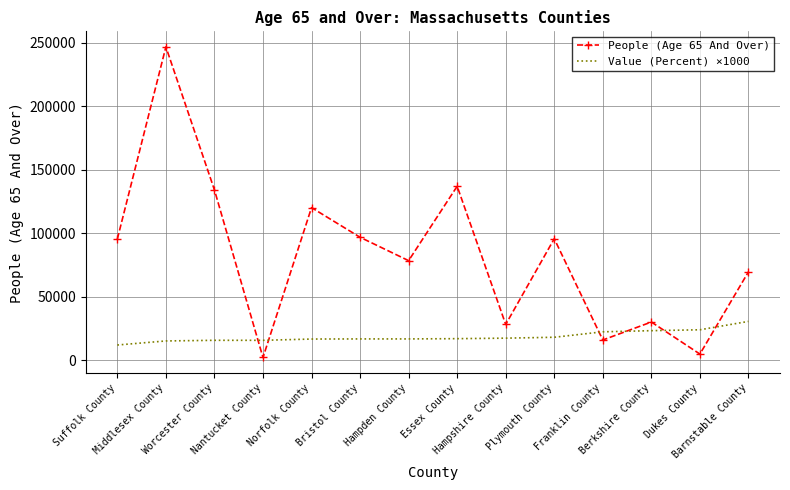

Between Middlesex County and Berkshire County, which series saw the biggest shift?

People (Age 65 And Over)